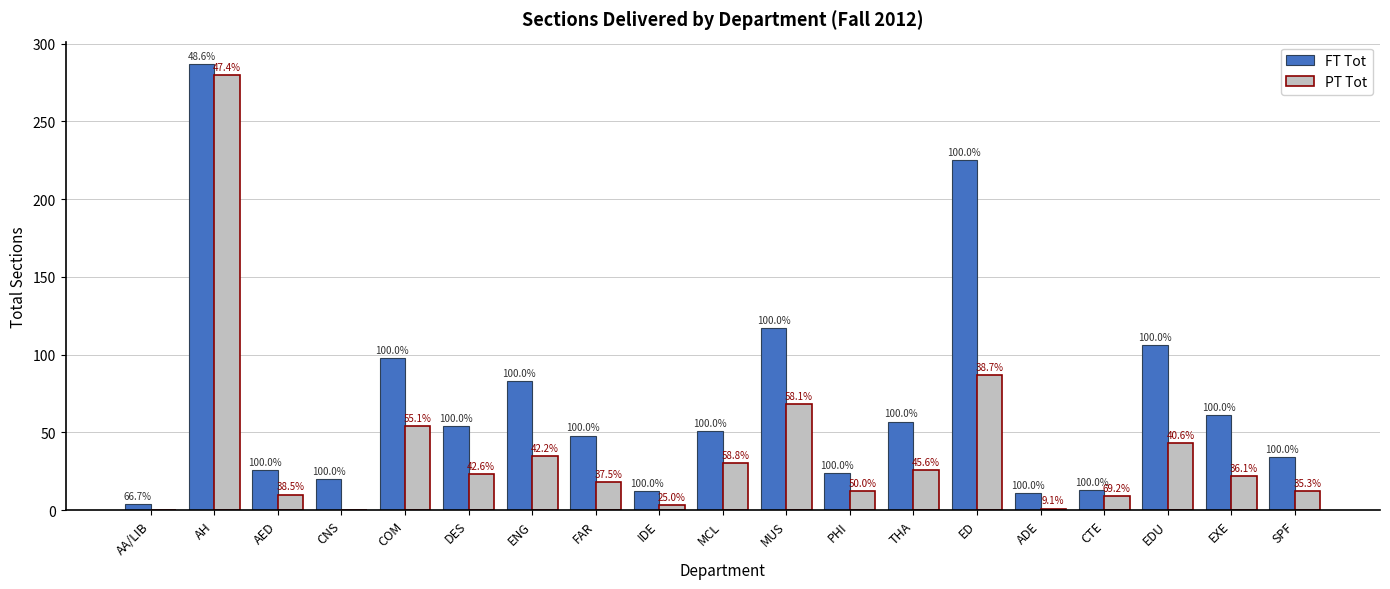

How many groups of bars are there?

19